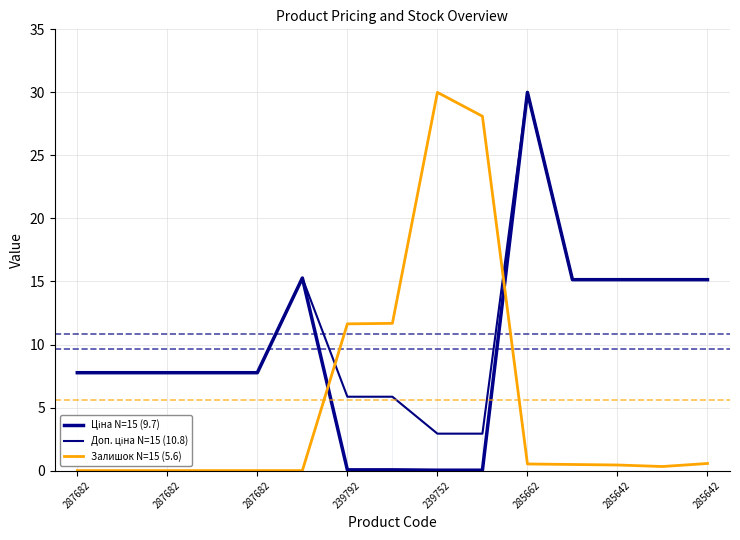

Is this an area chart (filled region under the line)?

No